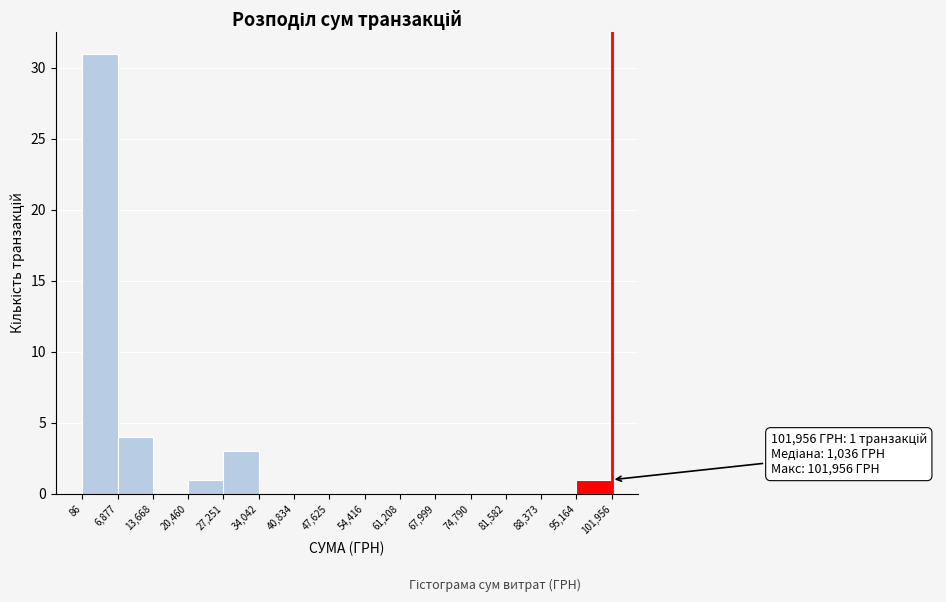

Which range on the x-axis has the tallest bar?

86 to 6,877